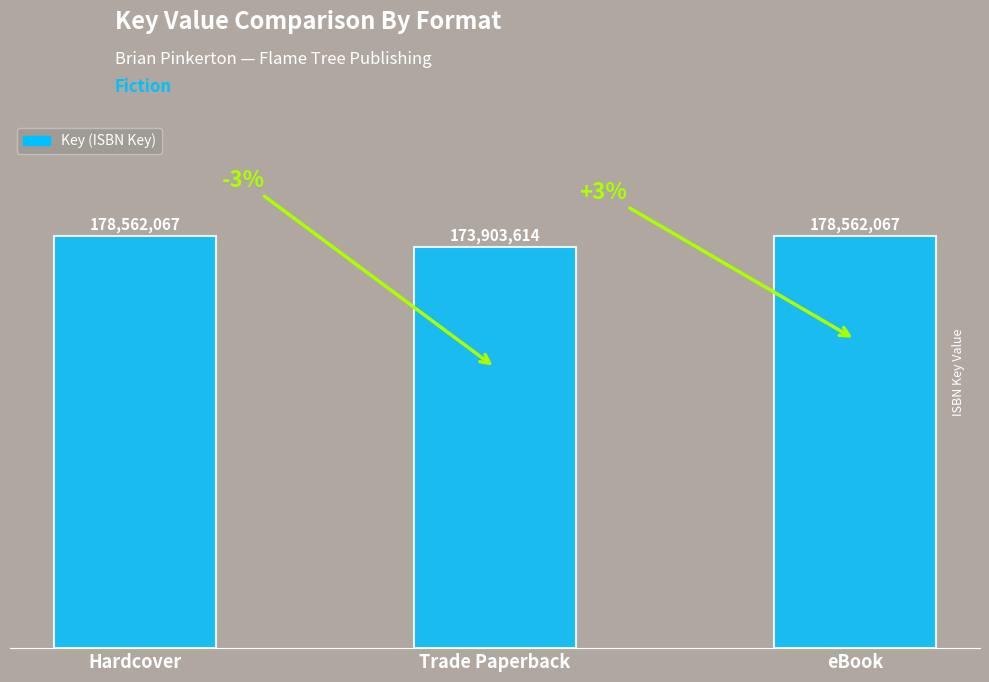

How many values are between 173903614 and 178562067?

3